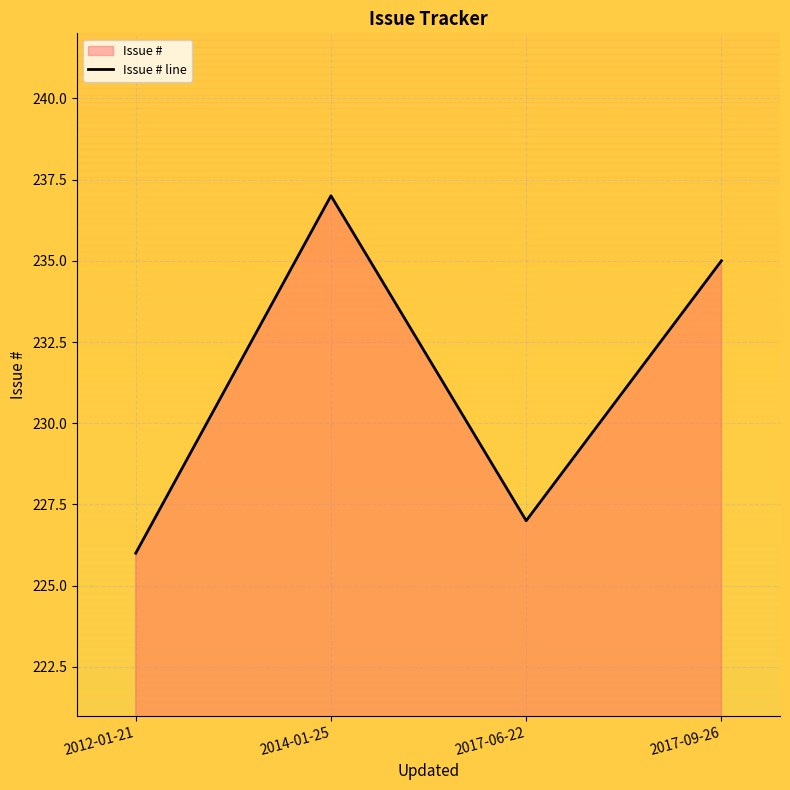

Reading left to right, extract all data points from this chart.

2012-01-21=226	2014-01-25=237	2017-06-22=227	2017-09-26=235